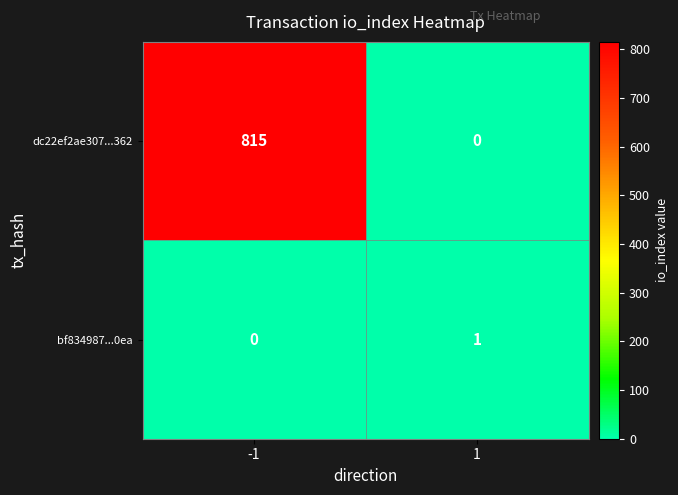

What is the maximum value shown in the chart?

815